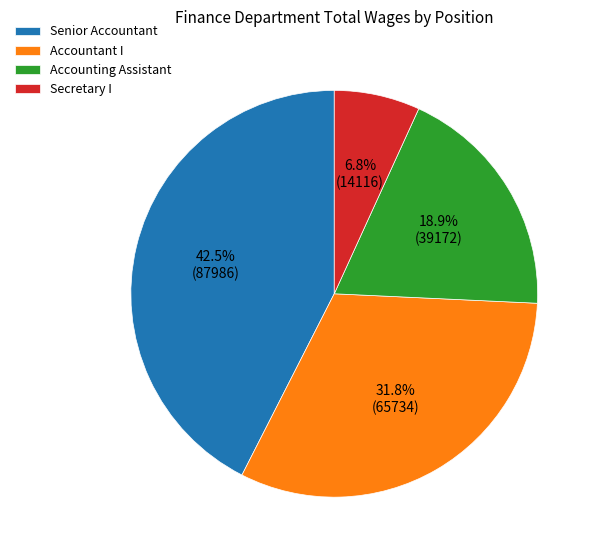

To the nearest percent, what percentage of the pie is Secretary I?

7%